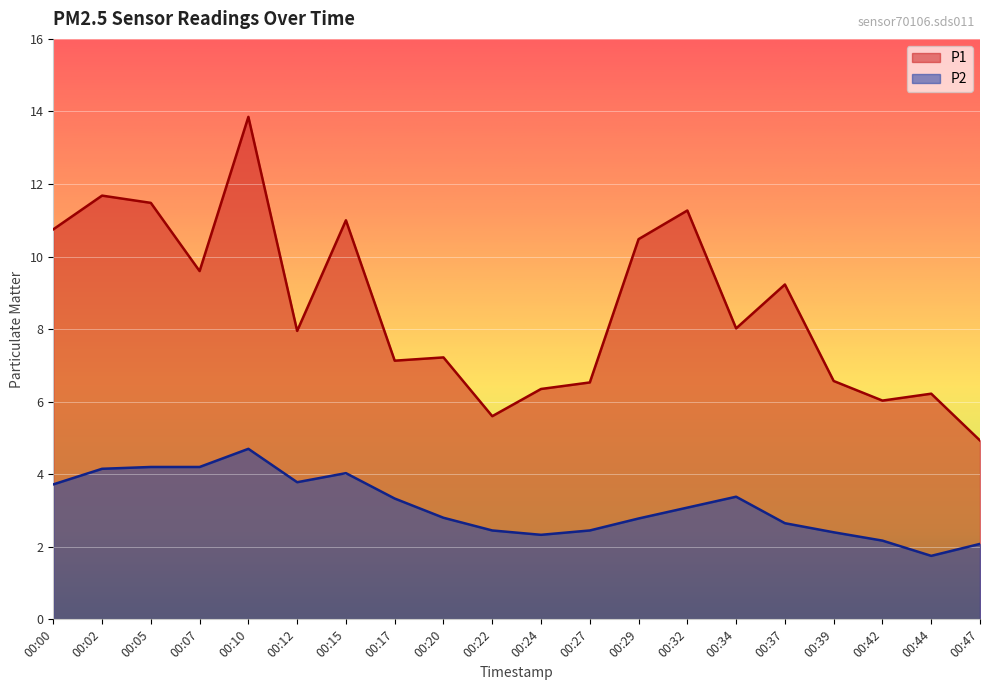

At how many categories does at least one series exceed 2?

20